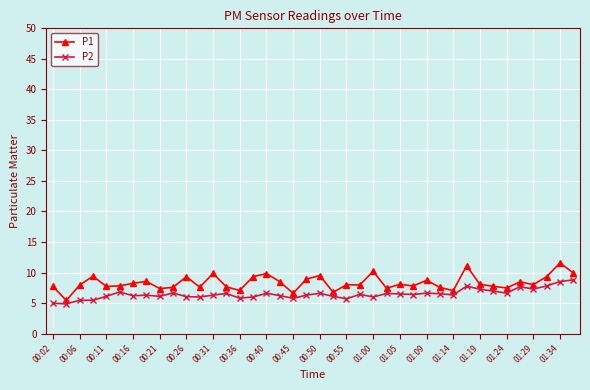

Which series has the largest range (max minus min)?

P1